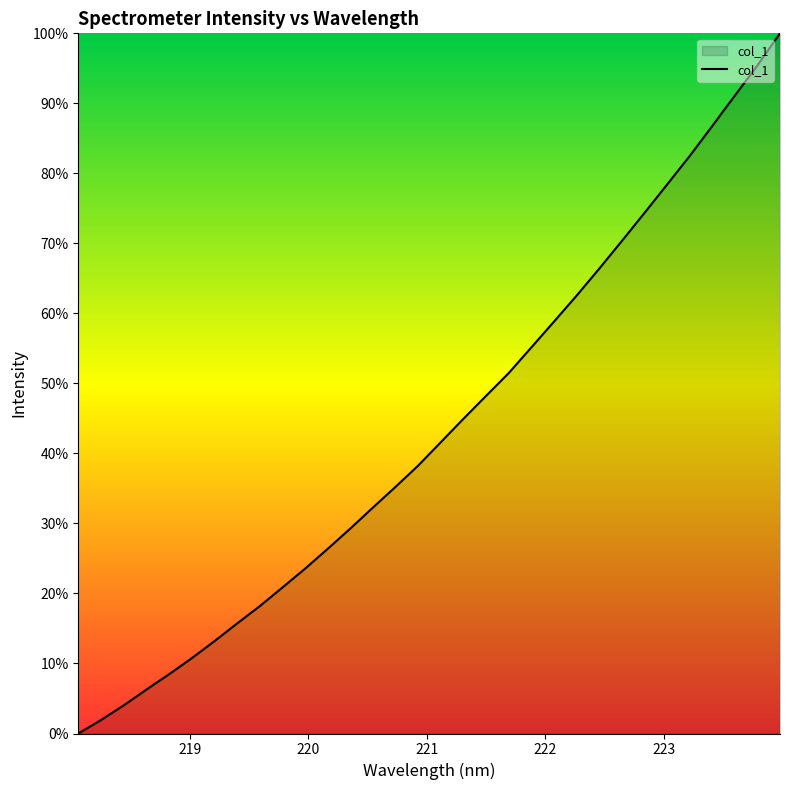

What is the difference between the maximum and minimum values?

100.0